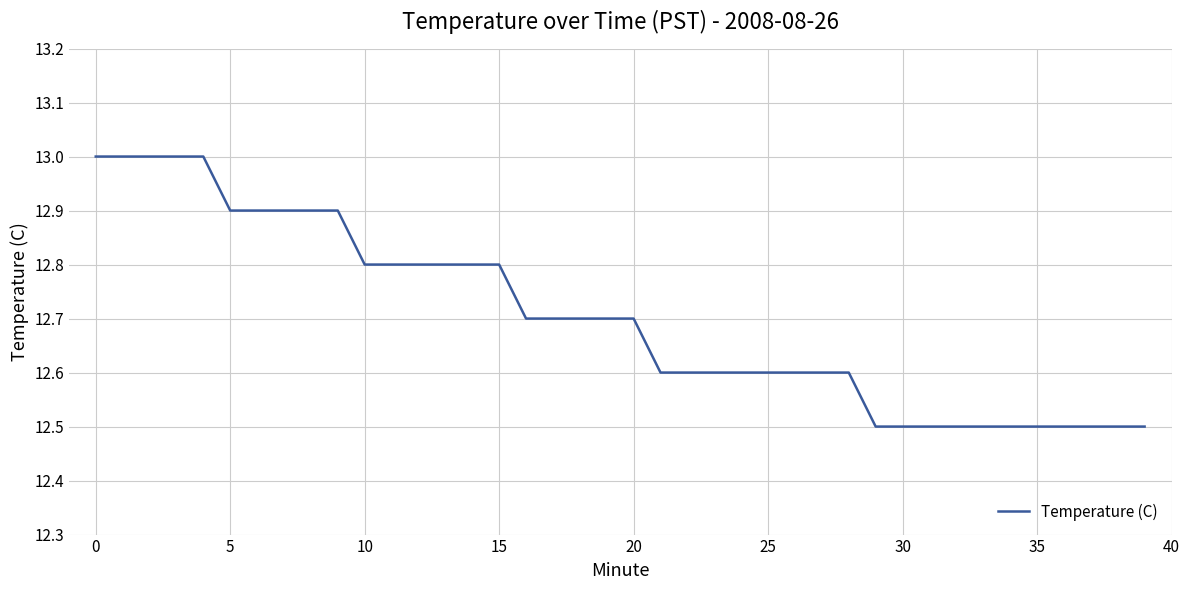

Reading right to left, what are all the values shown in this chart?

12.5	12.5	12.5	12.5	12.5	12.5	12.5	12.5	12.5	12.5	12.5	12.6	12.6	12.6	12.6	12.6	12.6	12.6	12.6	12.7	12.7	12.7	12.7	12.7	12.8	12.8	12.8	12.8	12.8	12.8	12.9	12.9	12.9	12.9	12.9	13.0	13.0	13.0	13.0	13.0